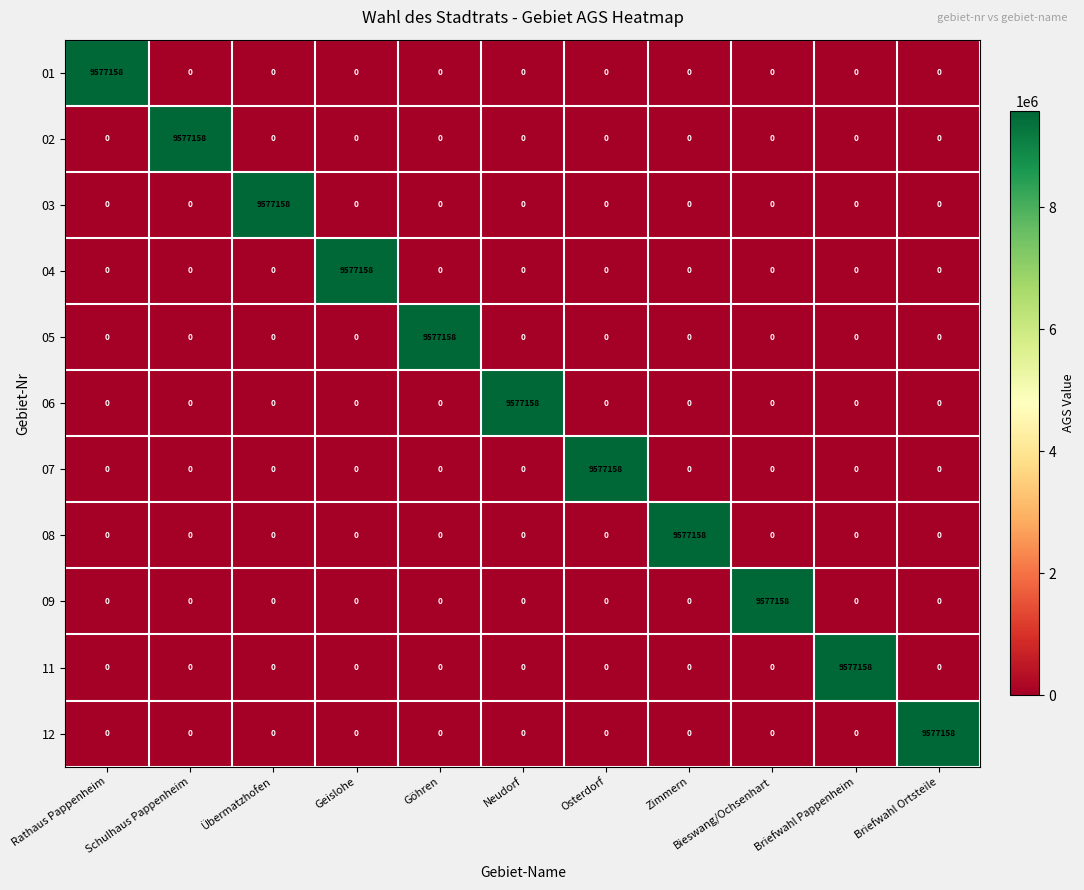

Which category has the highest value in the 11 series?

Briefwahl Pappenheim